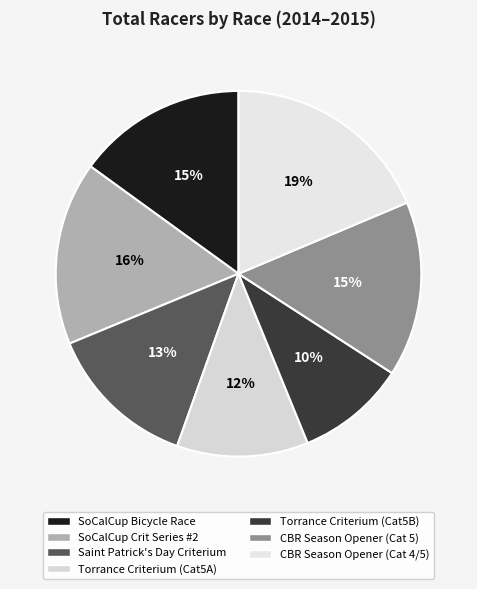

Which category has the biggest portion of the pie?

CBR Season Opener (Cat 4/5)